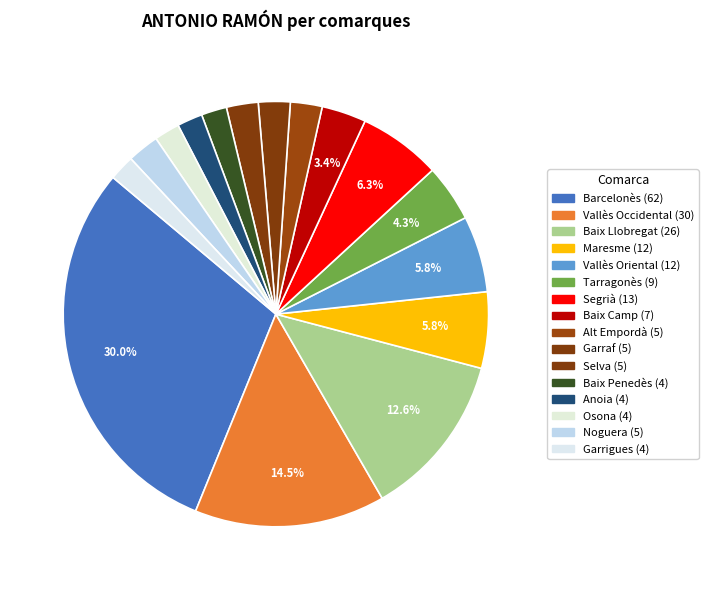

To the nearest percent, what is the difference between the largest and smallest slice percentages?

28%